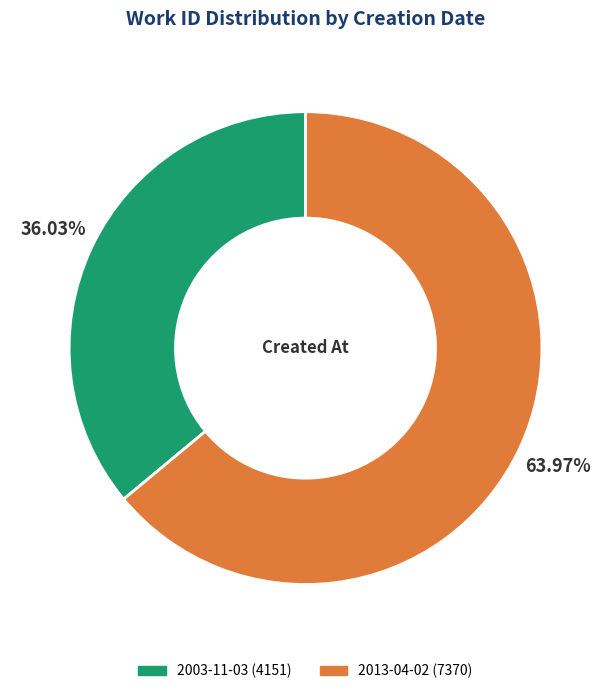

What percentage is NOT represented by 2013-04-02?

36.0%